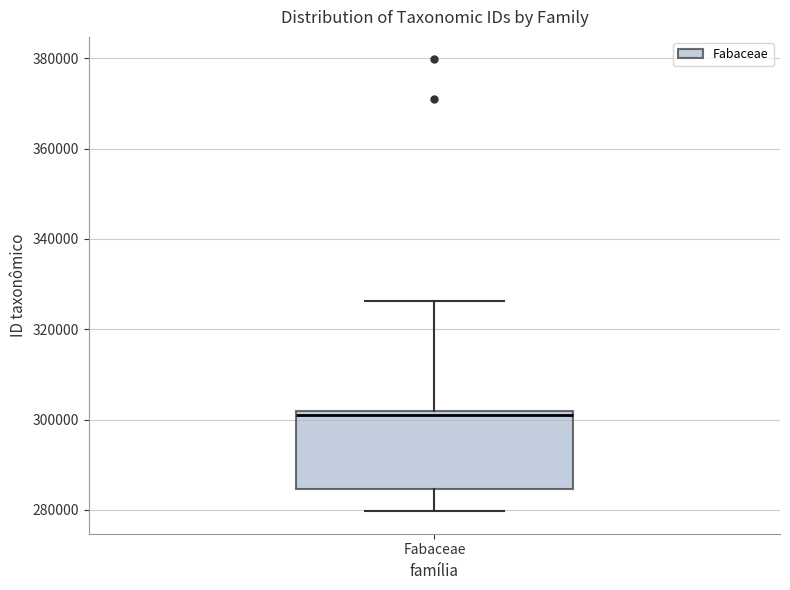

Where does the upper whisker of the box for Fabaceae end on the y-axis? The values are not printed on the chart, so give them approximately, as read against the axis.

326000